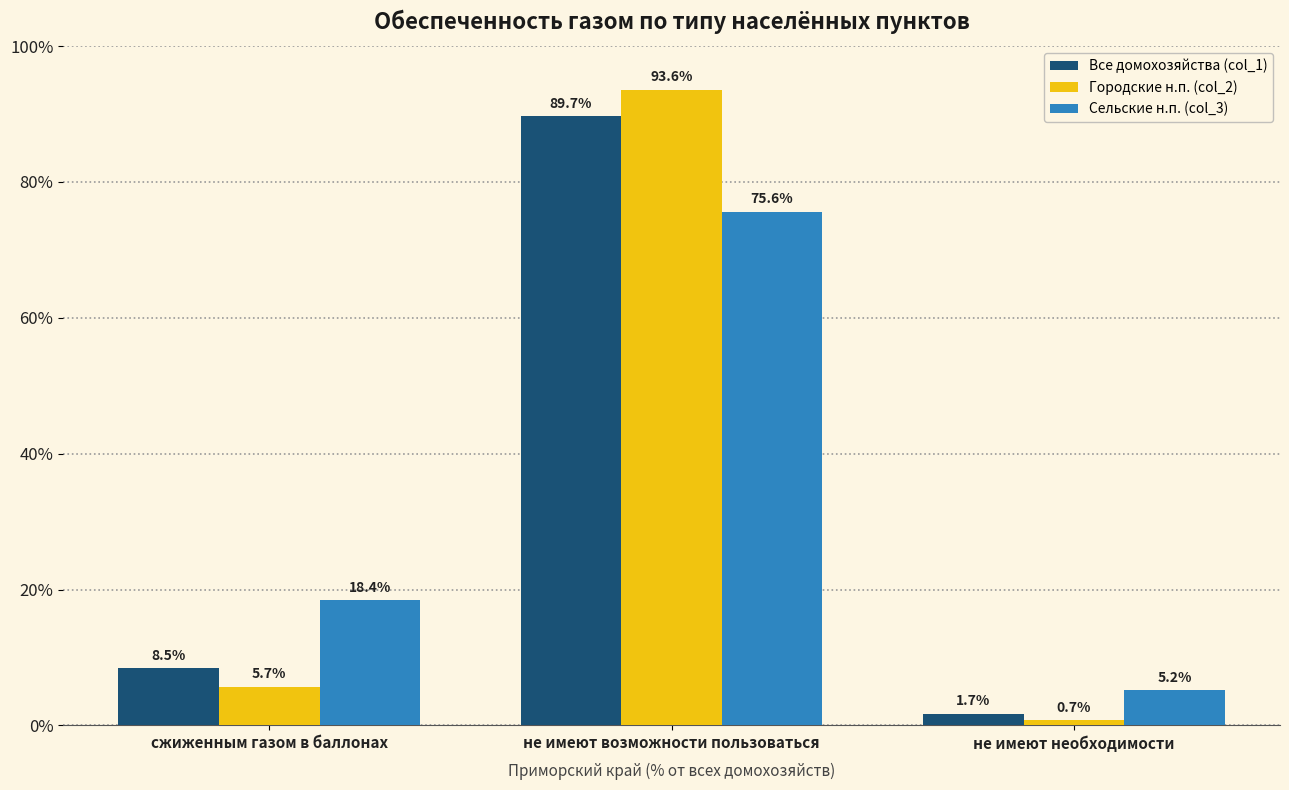

What is the lowest value of the Городские н.п. (col_2) series?

0.7